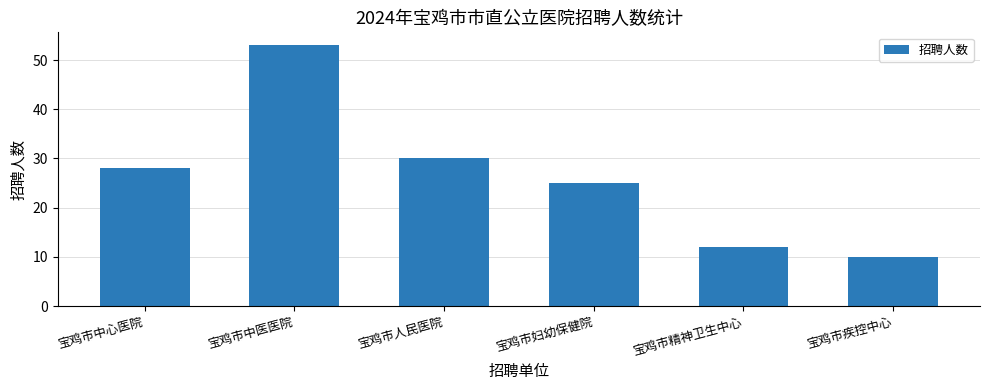

Rank the categories by value from lowest to highest.

宝鸡市疾控中心, 宝鸡市精神卫生中心, 宝鸡市妇幼保健院, 宝鸡市中心医院, 宝鸡市人民医院, 宝鸡市中医医院